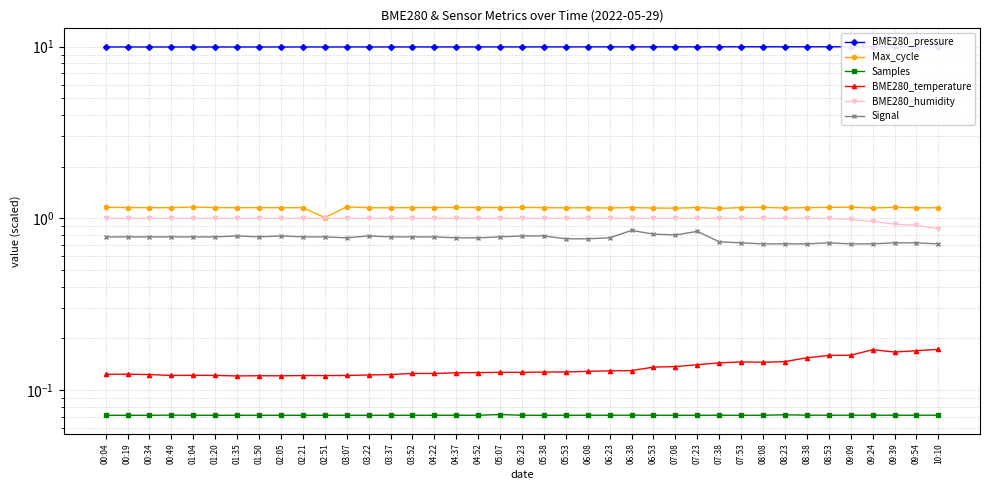

Is it true that BME280_temperature equals 0.1 at 05:23?

True